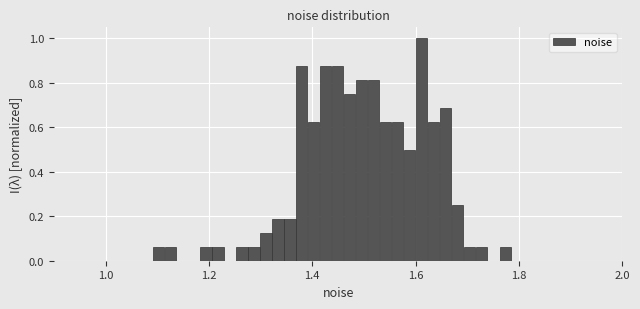

Around what value on the x-axis is the tallest bar? Give the approximate position of its centre, as read against the axis.

1.62